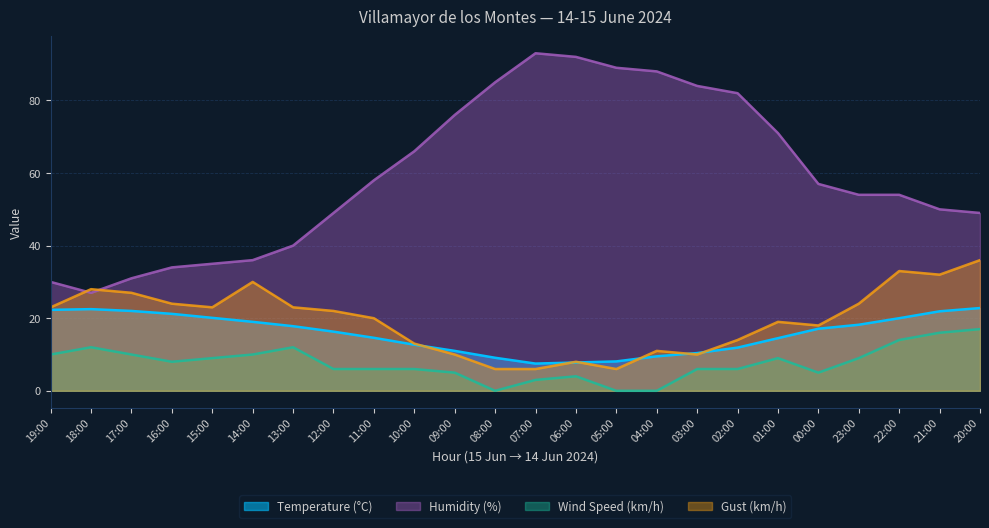

Is the value of Temperature (°C) at 13:00 greater than the value of Gust (km/h) at 05:00?

Yes